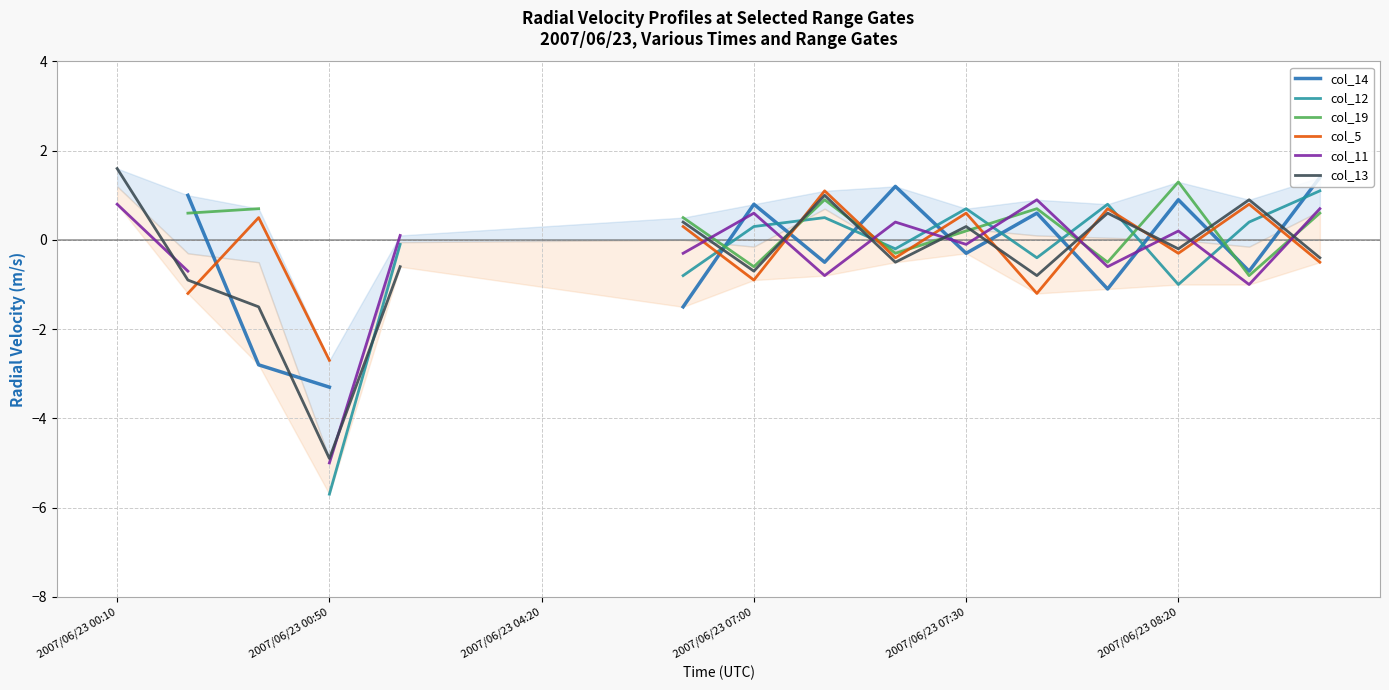

What is the greatest value displayed?

1.6